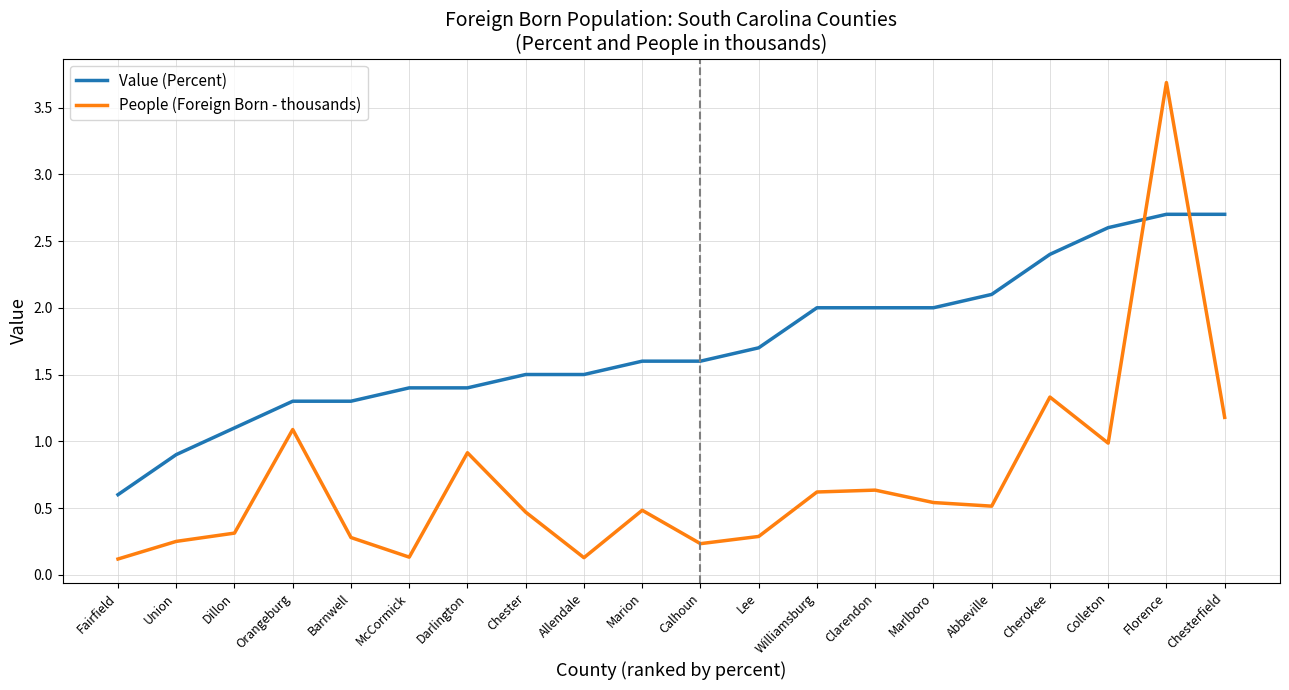

At how many categories does at least one series exceed 0?

20